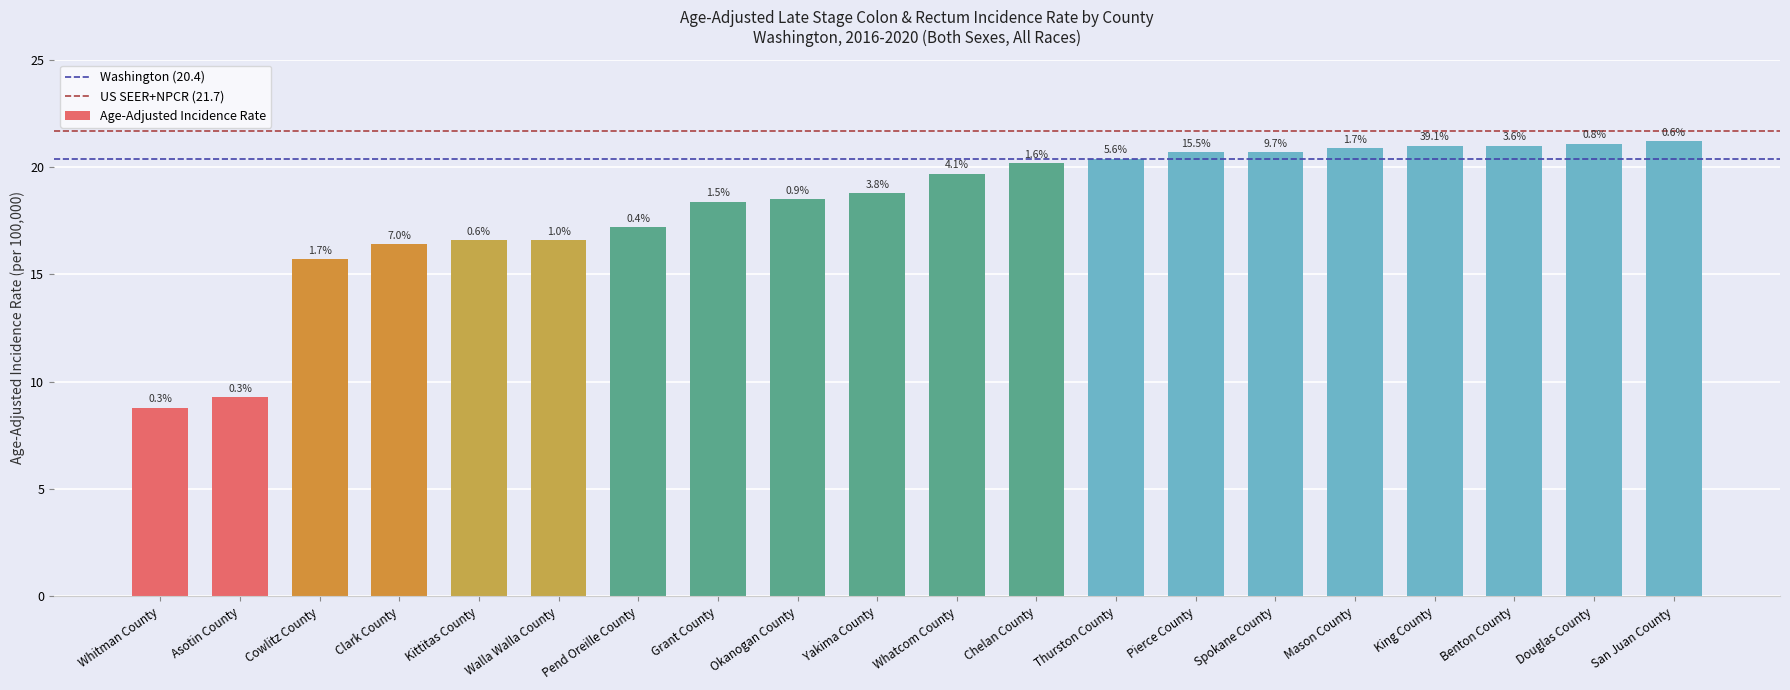

Does the chart contain any negative values?

No